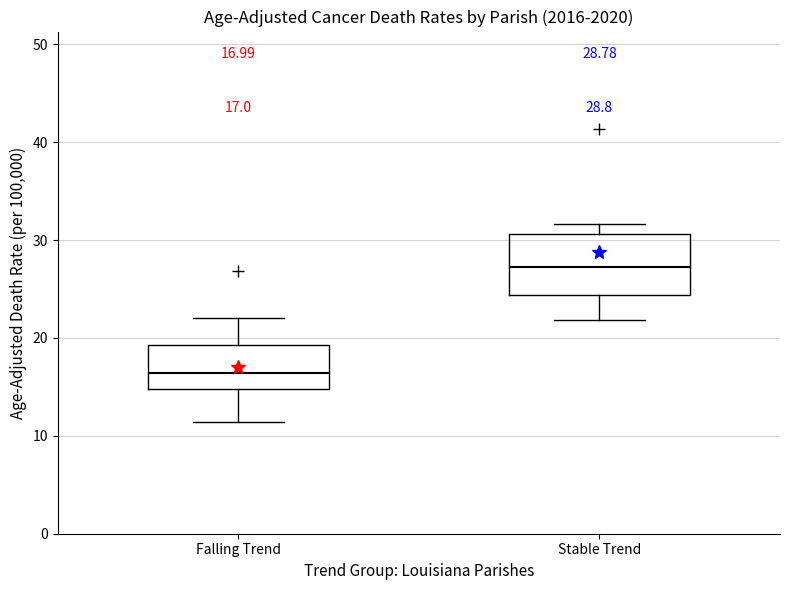

Which box has the highest median line?

Stable Trend